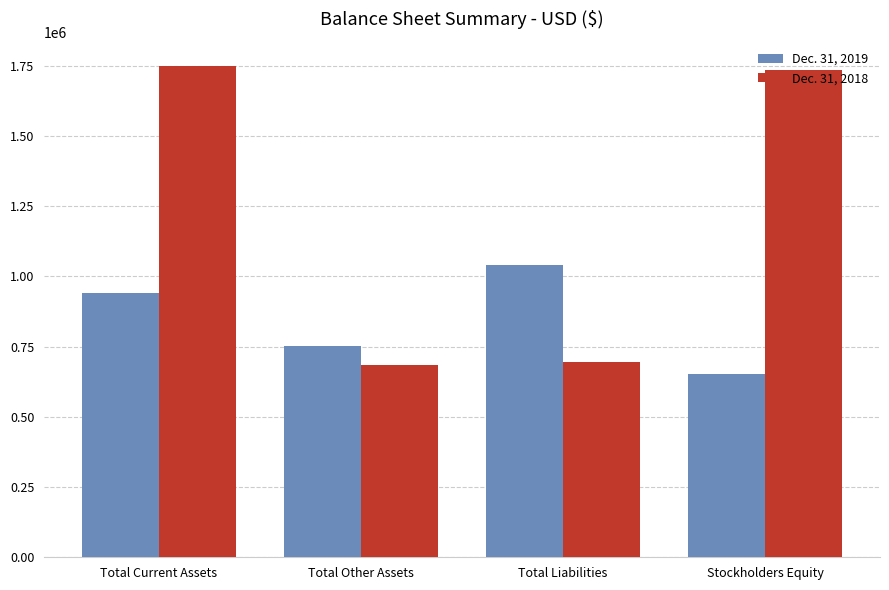

What is the difference between the Dec. 31, 2018 values at Total Liabilities and Stockholders Equity?

1039620